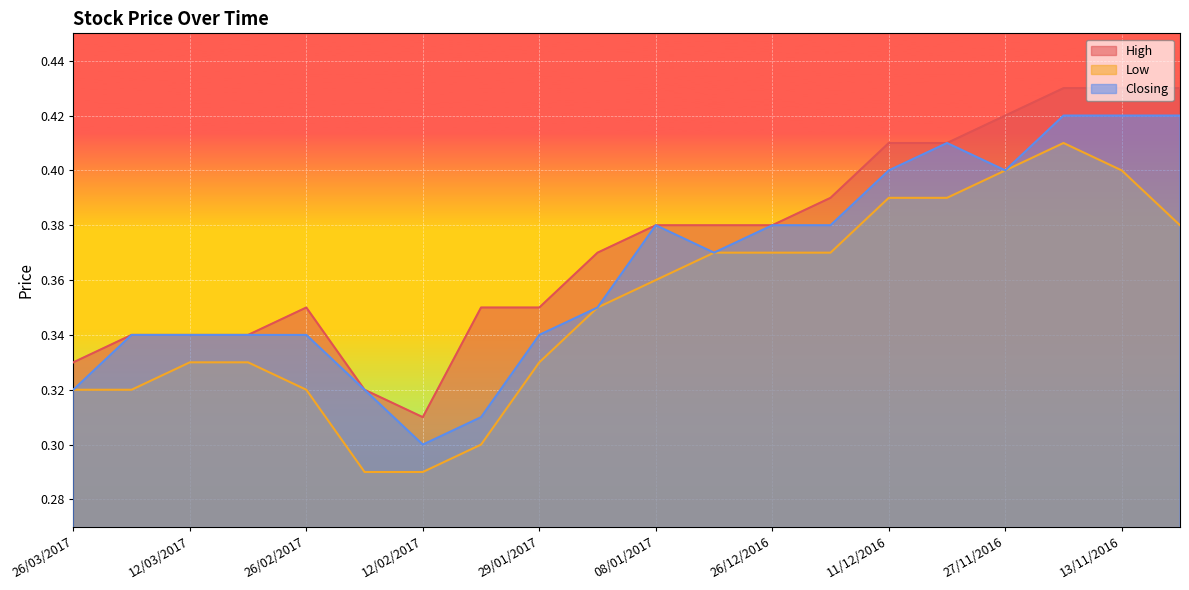

What is the maximum value shown in the chart?

0.4